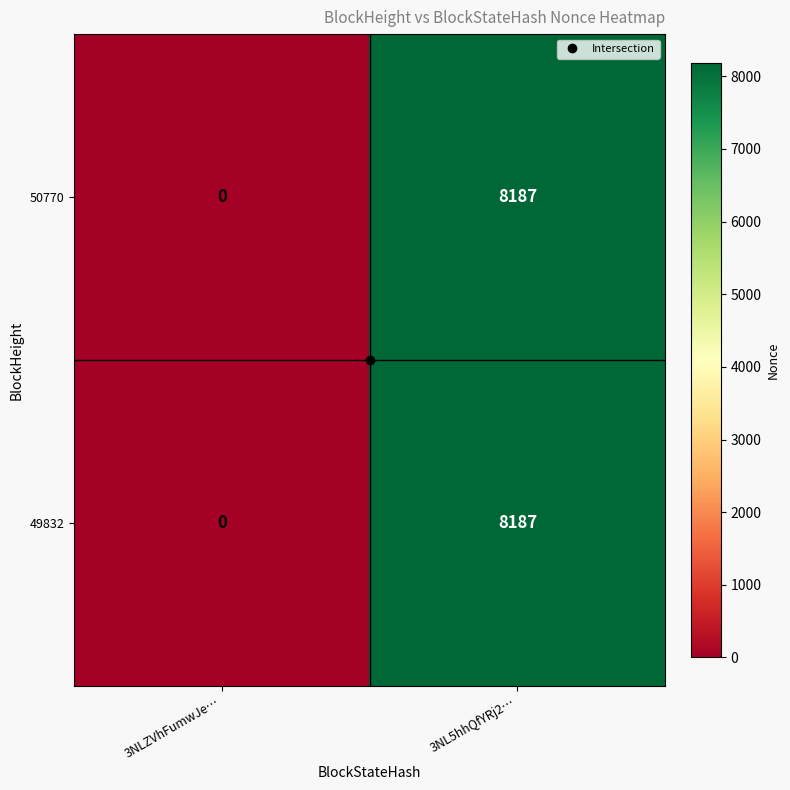

At which label does 49832 reach its minimum?

3NLZVhFumwJe…